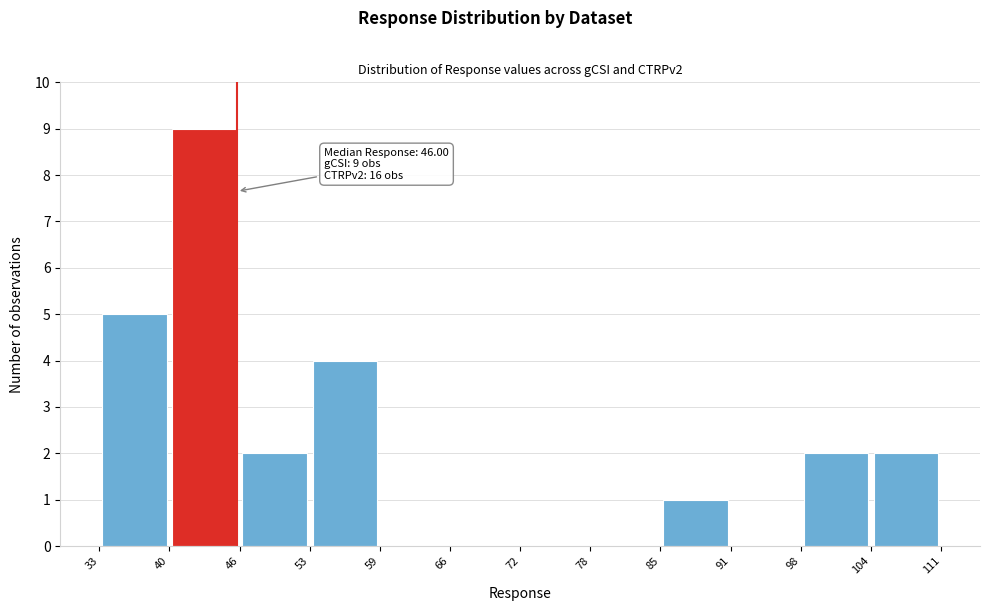

Which range on the x-axis has the tallest bar?

40 to 46